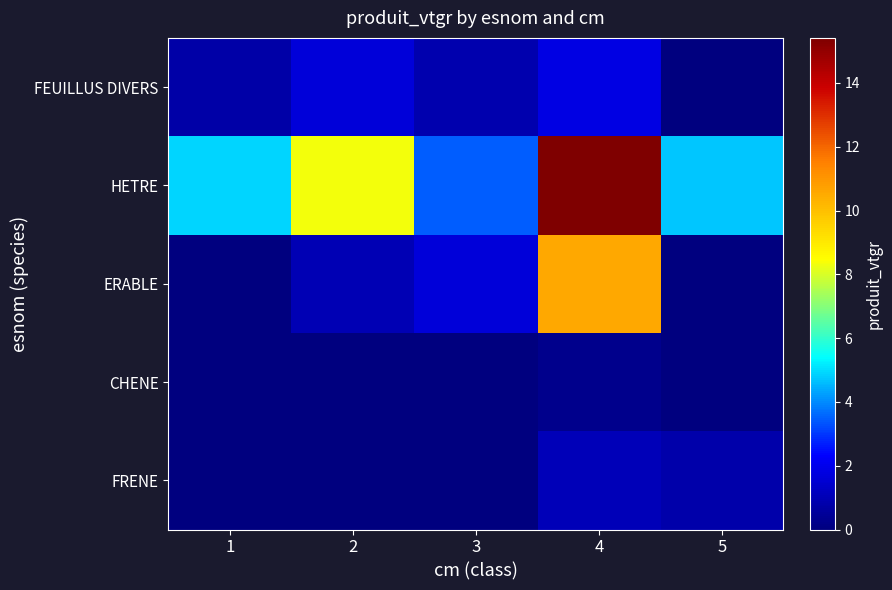

Which category has the highest value across all series?

4